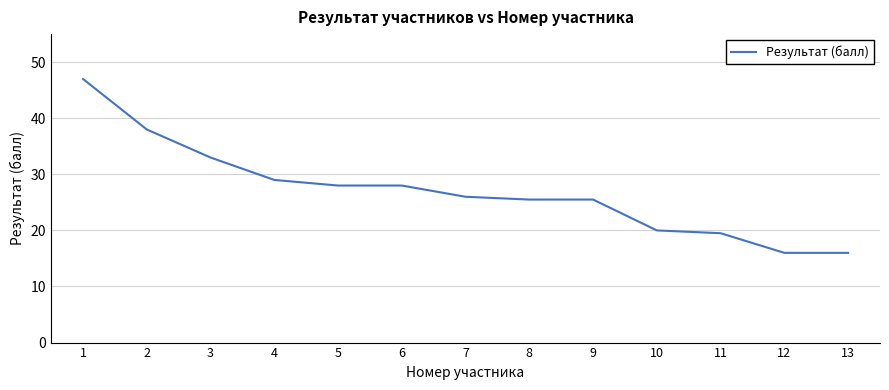

The value at 2 is 38.0. True or false?

True